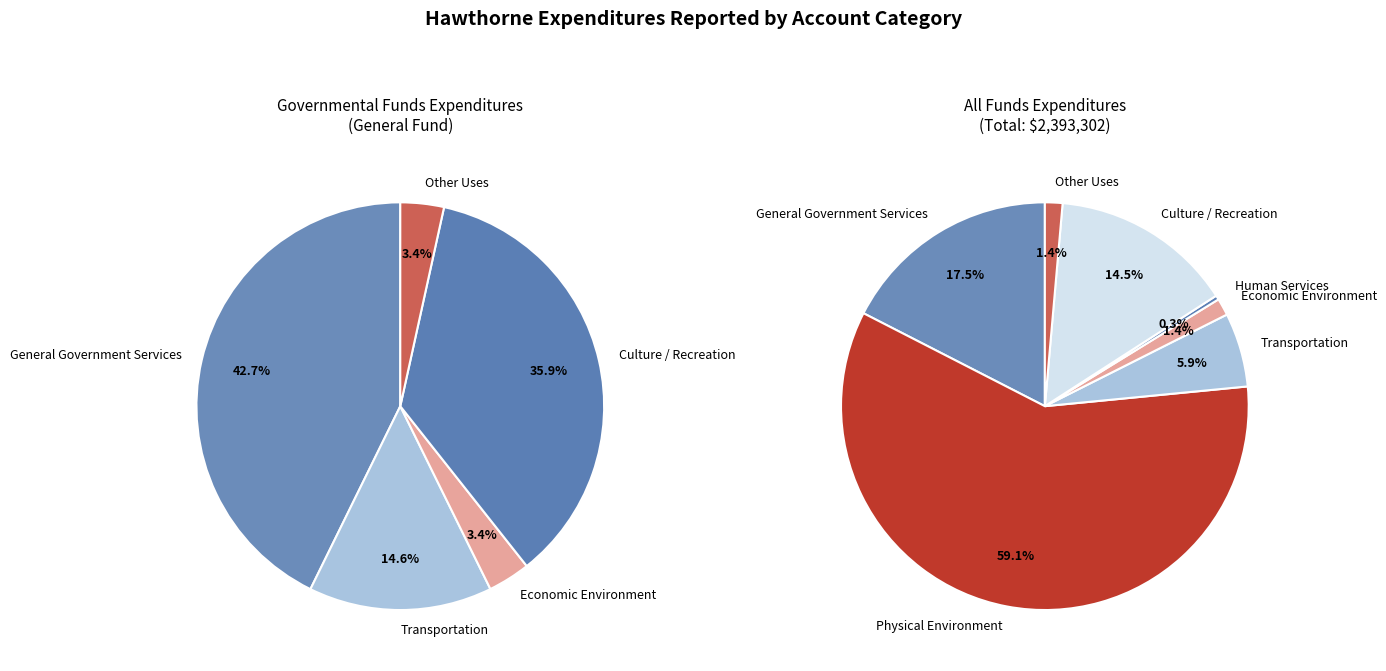

Rank the categories by value from lowest to highest.

Human Services, Economic Environment, Other Uses, Transportation, Culture / Recreation, General Government Services, Physical Environment